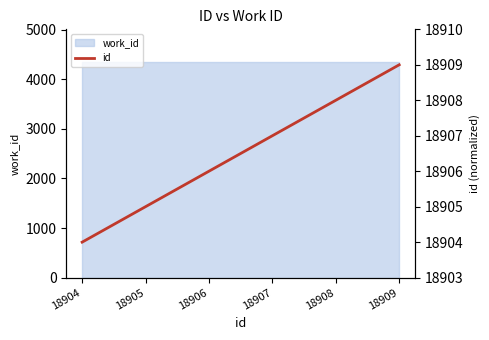

What is the change in value from 18906 to 18909?

+3